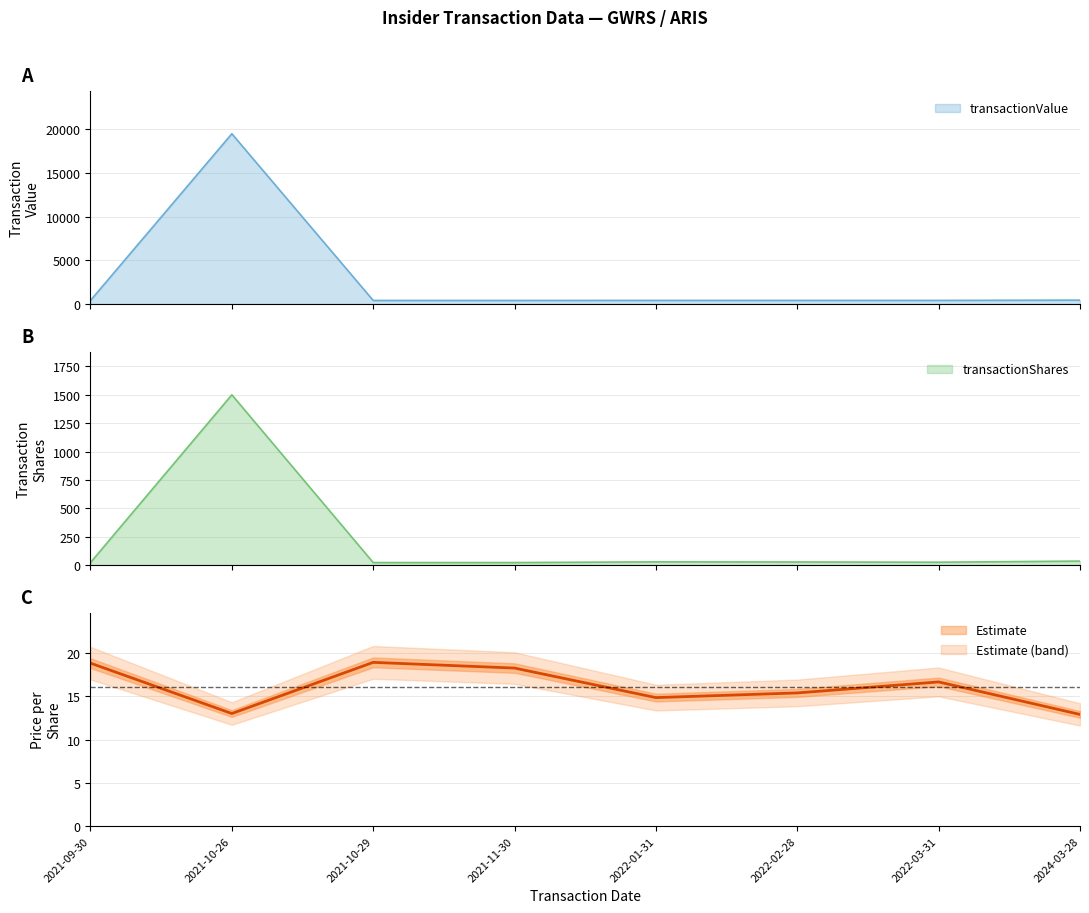

Reading left to right, extract all data points from this chart.

2021-09-30=18.8	2021-10-26=13.0	2021-10-29=18.9	2021-11-30=18.2	2022-01-31=14.8	2022-02-28=15.4	2022-03-31=16.6	2024-03-28=12.9